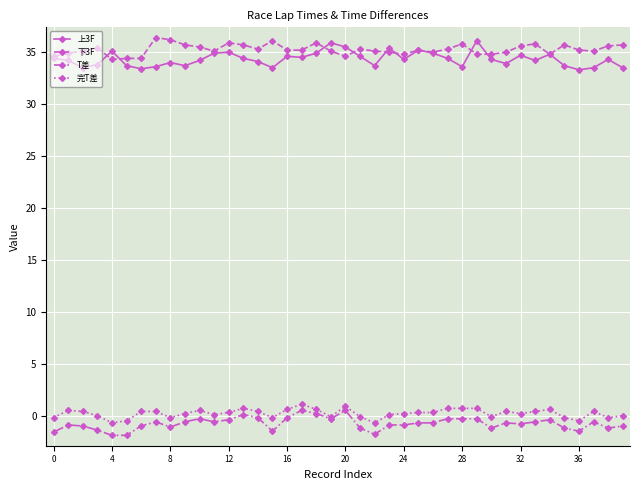

True or false: 上3F has more than 2 interior local peaks.

True